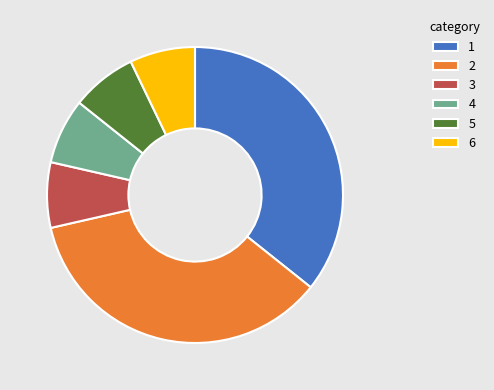

Do 6 and 1 together represent more than half of the pie?

No